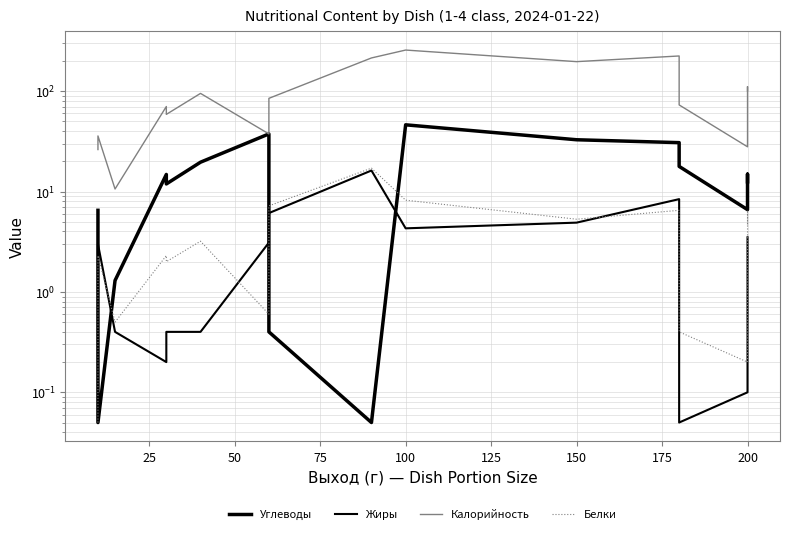

Reading left to right, what are all the values shown in this chart?

Углеводы: 6.5	0.1	1.3	14.8	11.9	19.6	37.5	0.4	0.1	46.2	32.8	30.7	17.8	6.6	14.9	12.5
Жиры: 0.1	3.0	0.4	0.2	0.4	0.4	3.1	6.1	16.2	4.3	4.9	8.4	0.1	0.1	2.8	3.5
Калорийность: 26.2	35.8	10.6	70.3	58.7	95.0	37.5	84.8	214.2	256.7	196.8	224.1	72.9	27.9	110.9	100.4
Белки: 0.1	2.3	0.5	2.3	2.0	3.2	0.6	7.2	17.1	8.2	5.3	6.5	0.4	0.2	6.5	4.7